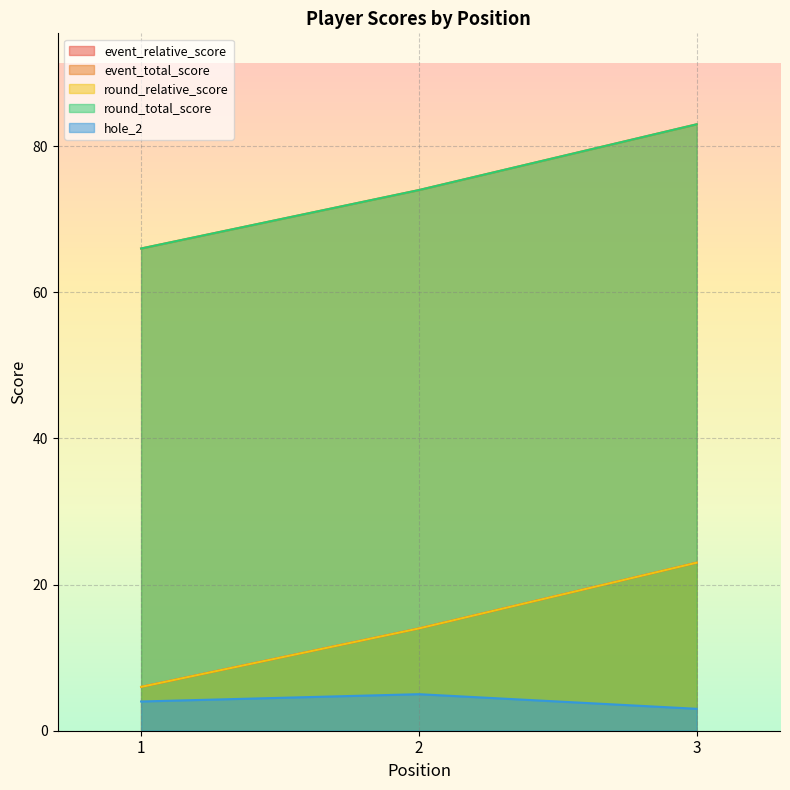

What is the total value across all series at 2?

181